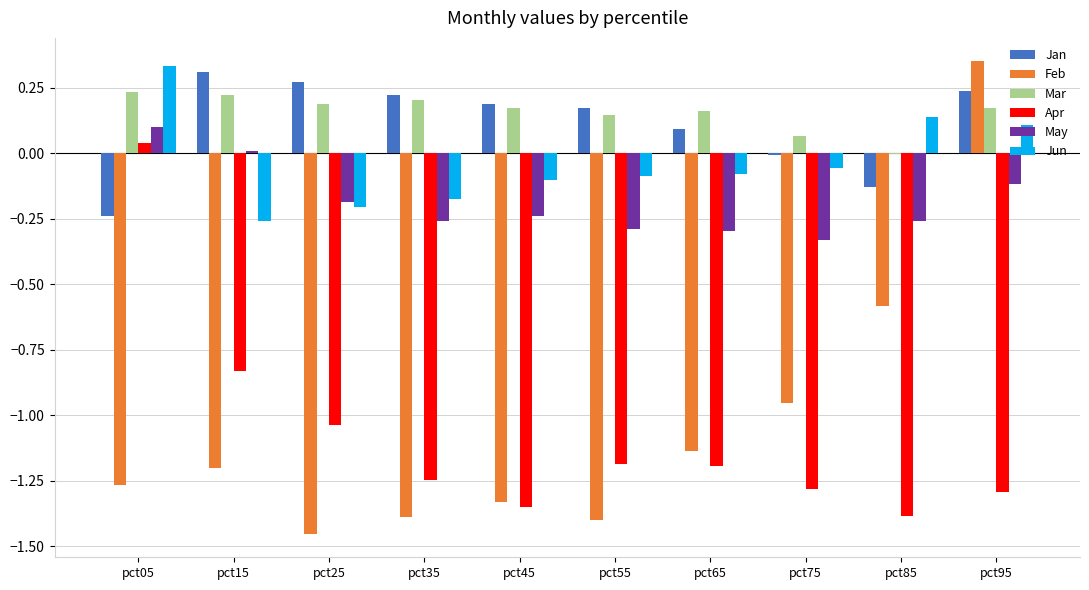

What is the total value across all series at pct55?

-2.6